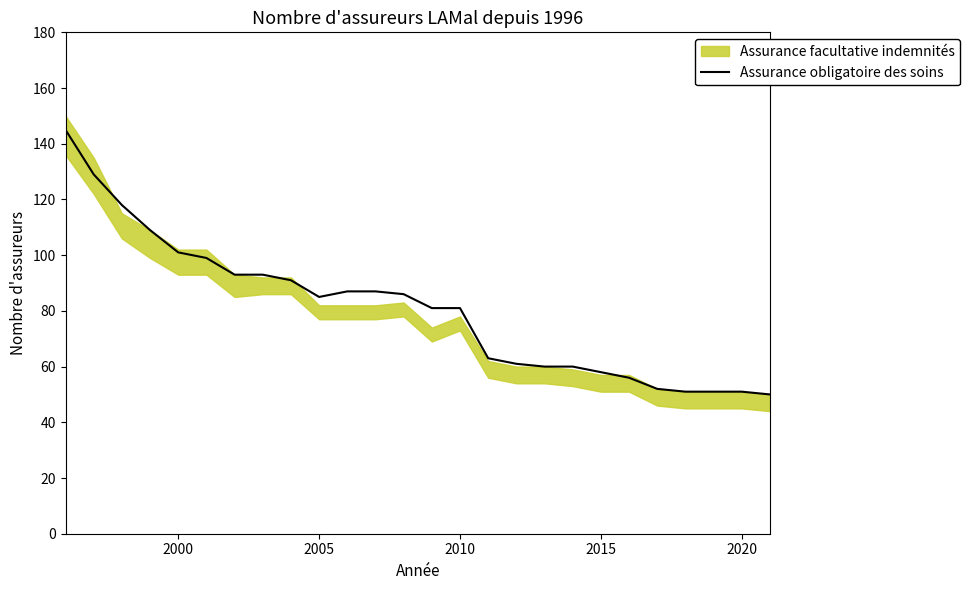

Where is the first local minimum?

2005